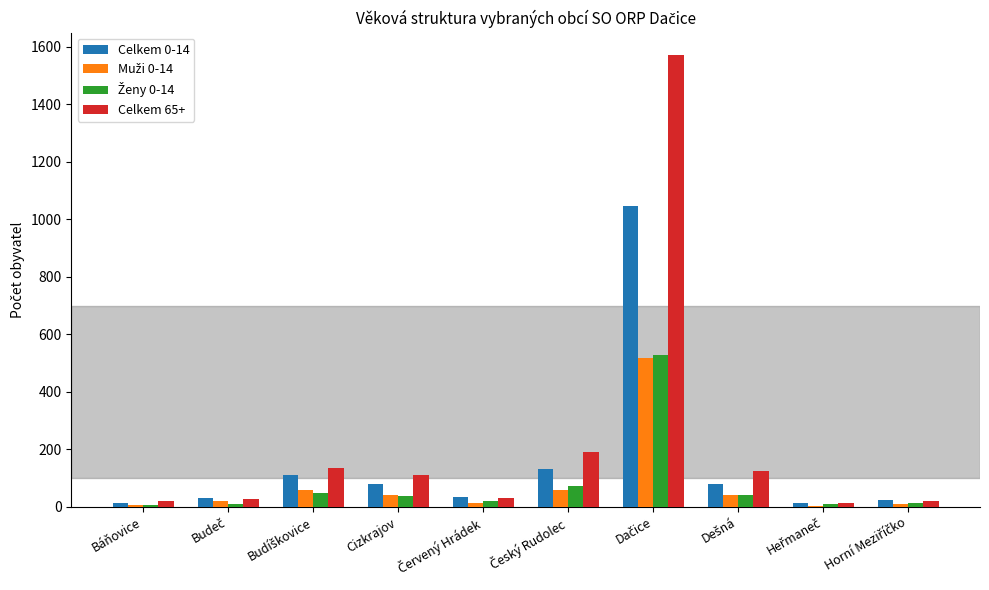

What is the sum of all Celkem 0-14 values?

1558